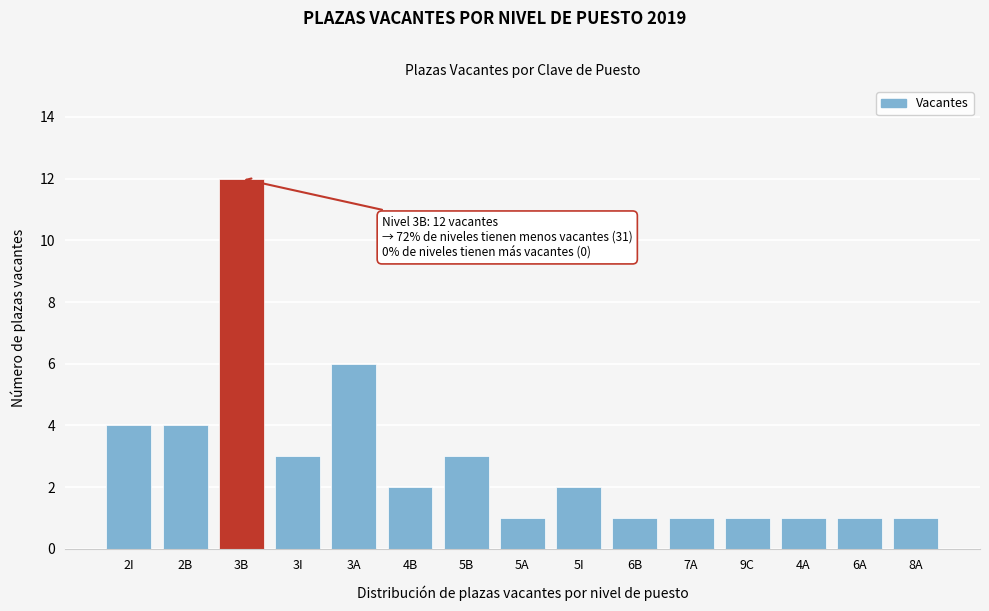

Reading left to right, list all the values displayed in this chart.

2I=4	2B=4	3B=12	3I=3	3A=6	4B=2	5B=3	5A=1	5I=2	6B=1	7A=1	9C=1	4A=1	6A=1	8A=1